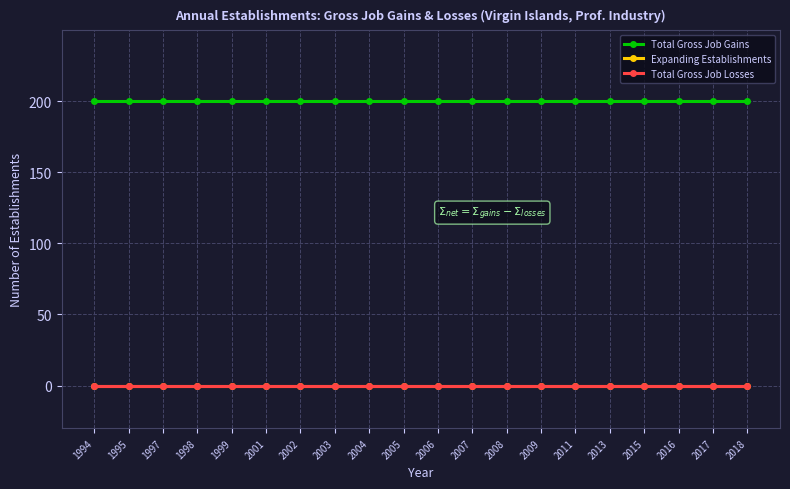

True or false: Total Gross Job Gains and Expanding Establishments cross at least once.

False